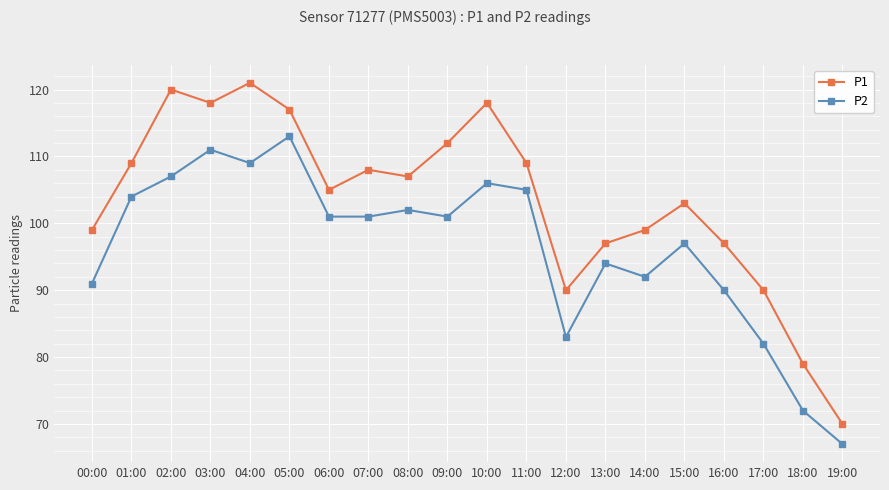

Reading left to right, list all the values displayed in this chart.

P1: 99	109	120	118	121	117	105	108	107	112	118	109	90	97	99	103	97	90	79	70
P2: 91	104	107	111	109	113	101	101	102	101	106	105	83	94	92	97	90	82	72	67